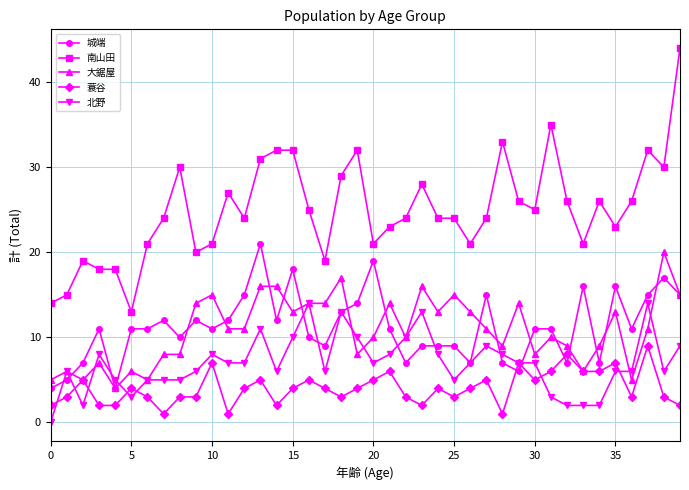

True or false: 蓑谷 has more than 2 points higher than both neighbors.

True